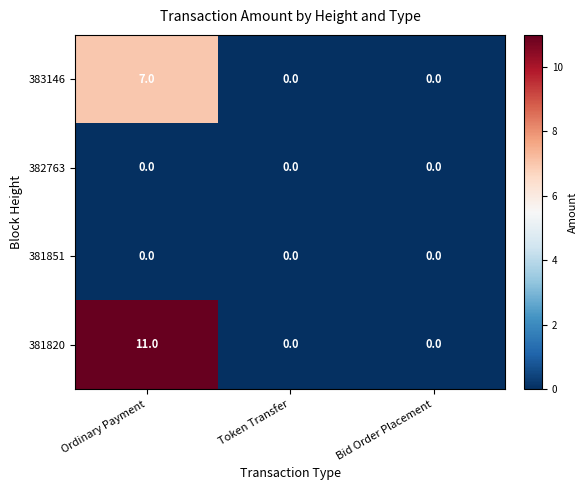

The value of 381820 at Bid Order Placement is 6. True or false?

False